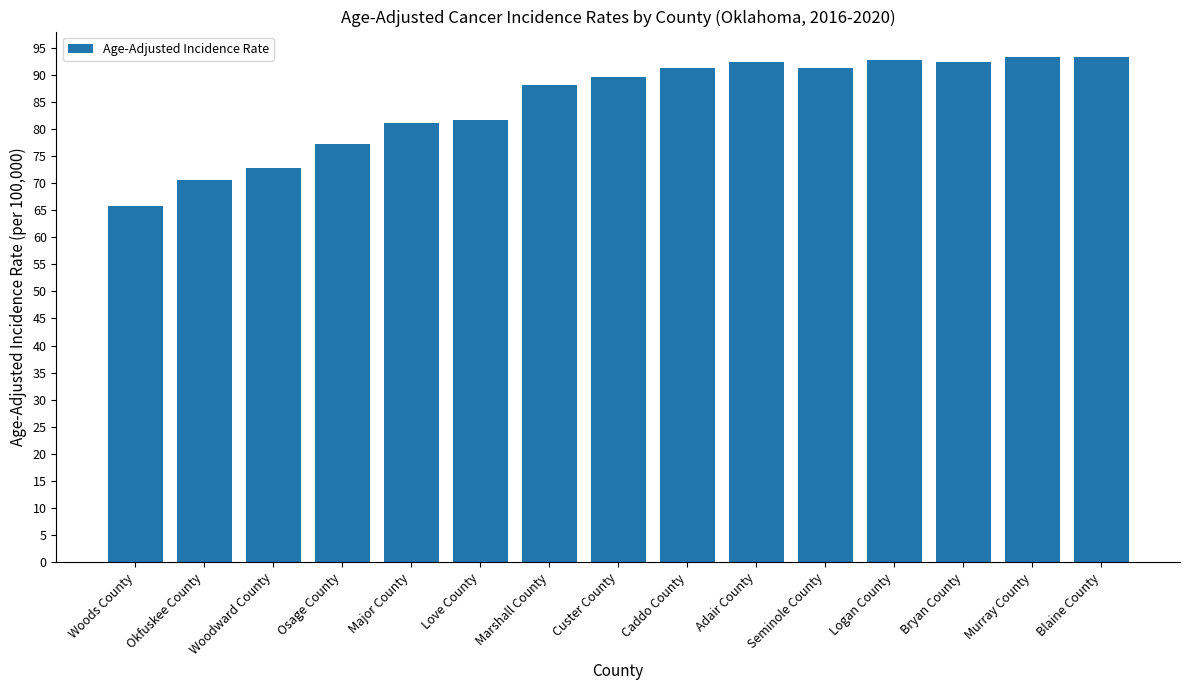

The chart shows a value of 131.2 at Logan County. True or false?

False